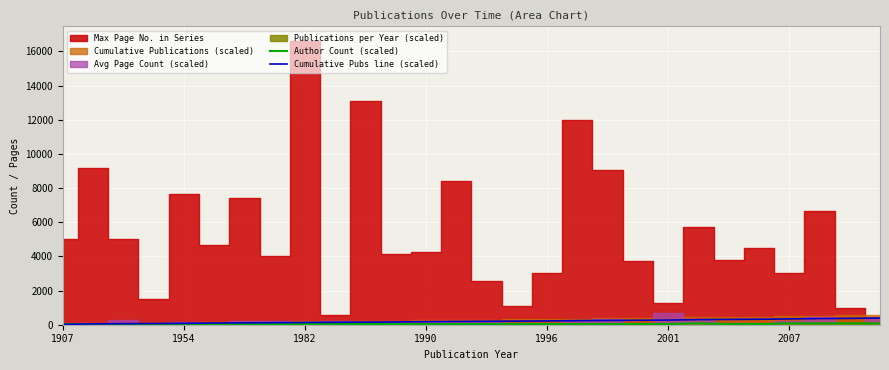

Where do Cumulative Pubs line (scaled) and Author Count (scaled) first cross each other?

1907 and 1954